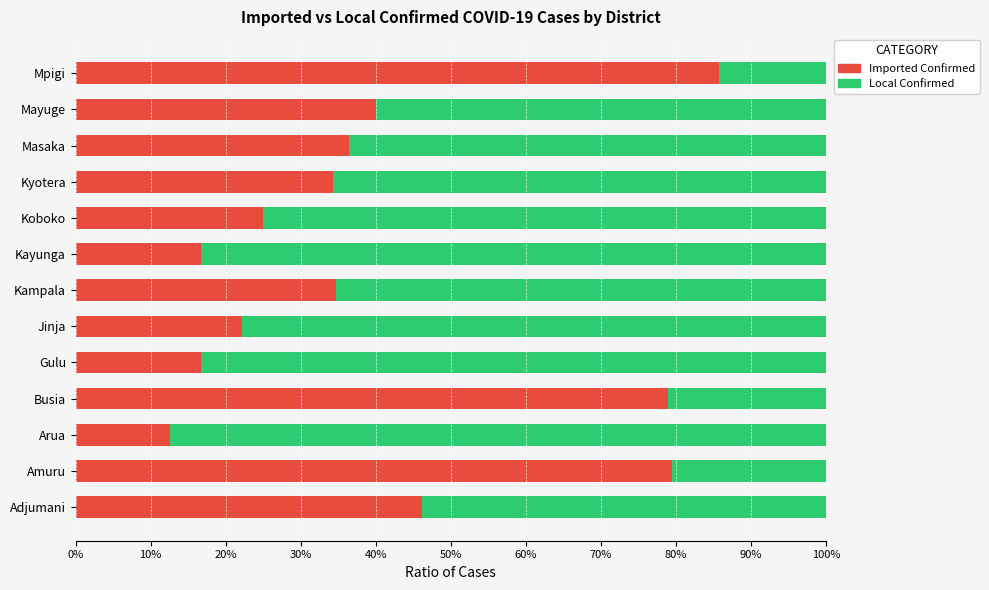

What is the sum of all Local Confirmed values?

7.7